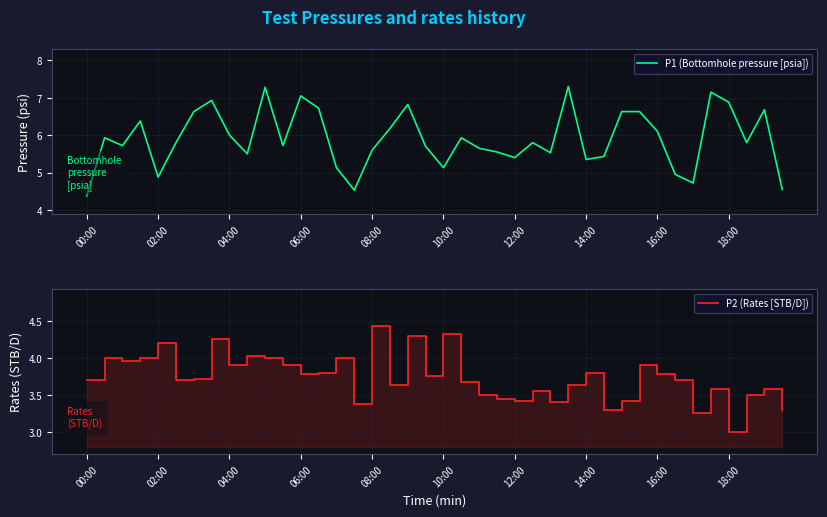

Which series has the largest range (max minus min)?

P1 (Bottomhole pressure [psia])